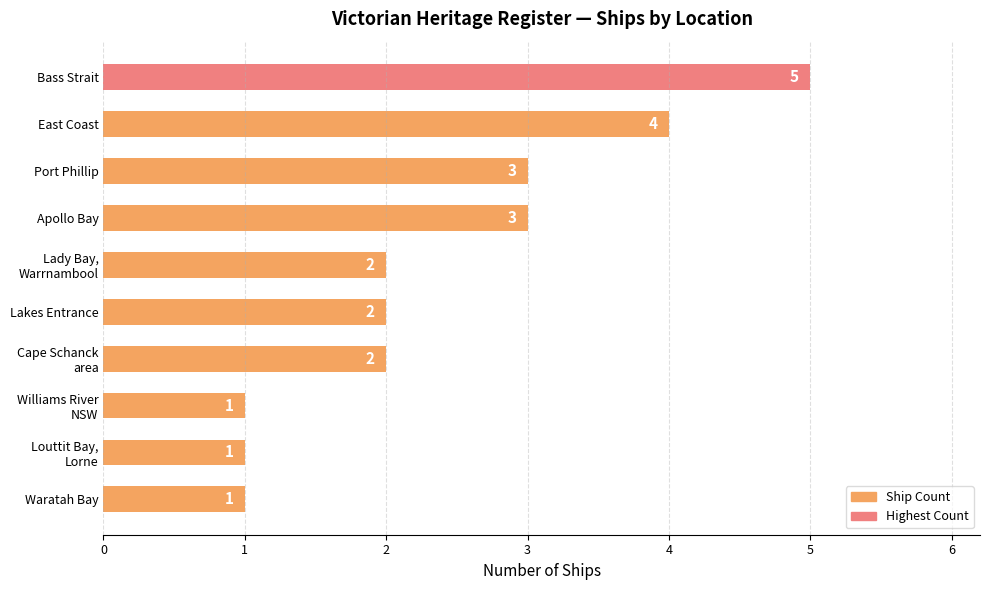

What is the value of the 9th bar from the top?

1